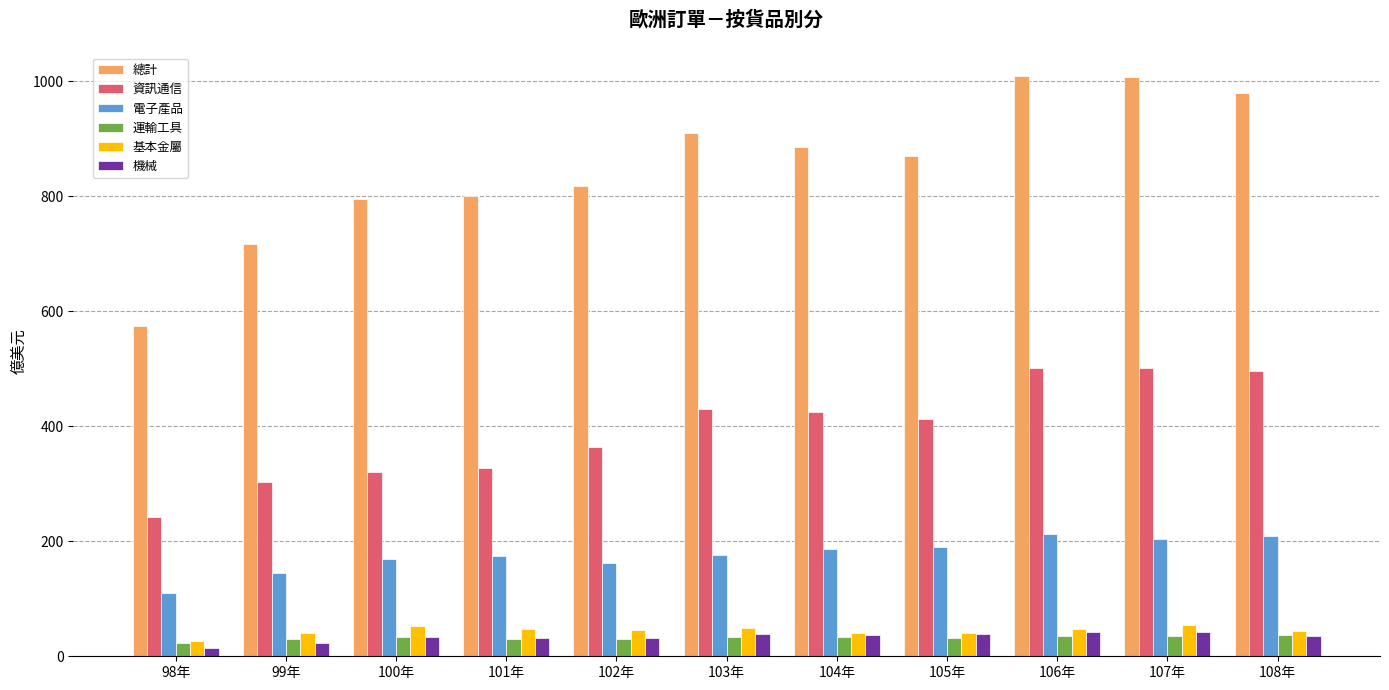

What is the sum of all 資訊通信 values?

4325.5